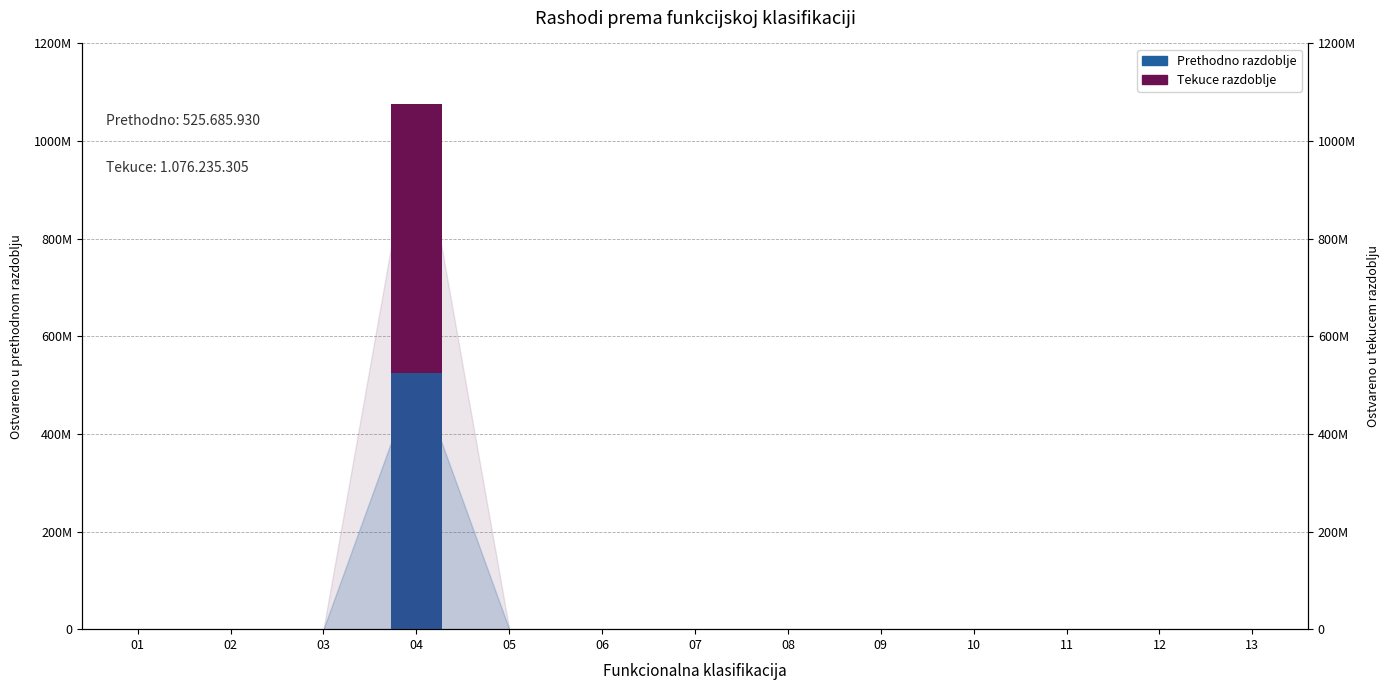

At which label does Tekuce razdoblje reach its peak?

04